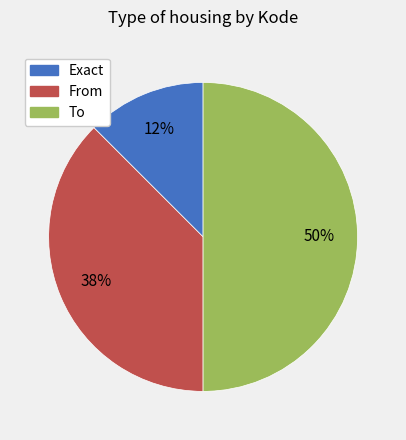

How many slices are in this pie chart?

3